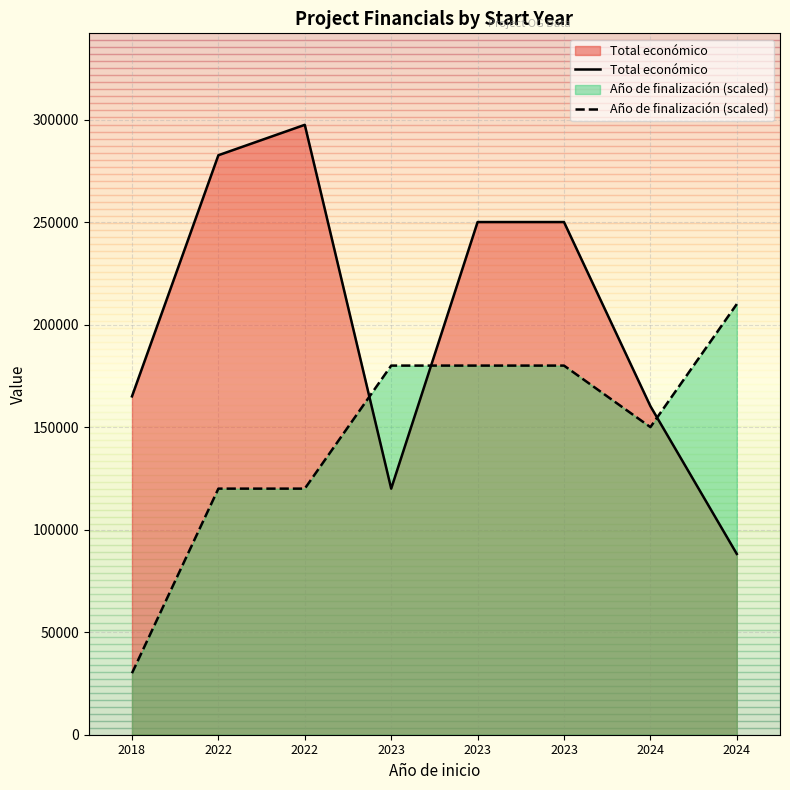

Where is Año de finalización nearest to the value 120000?

2022